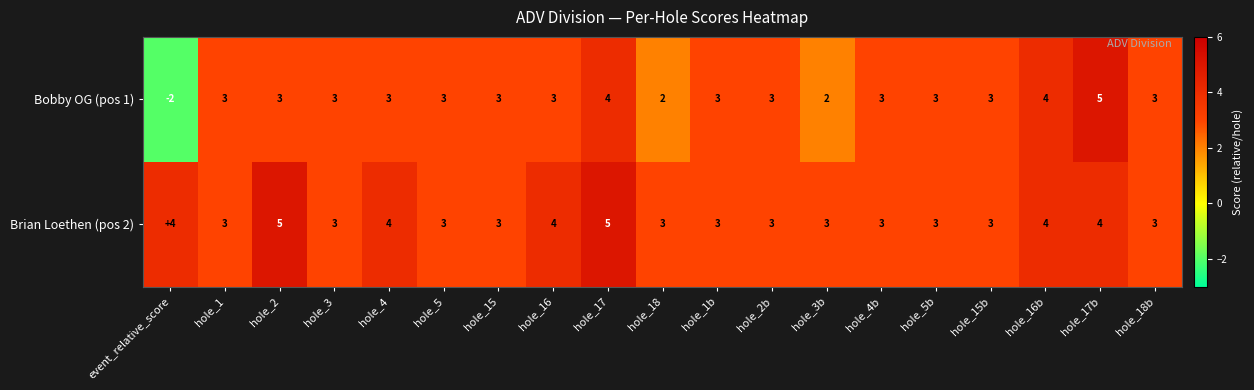

What is the total value across all series at hole_3b?

5